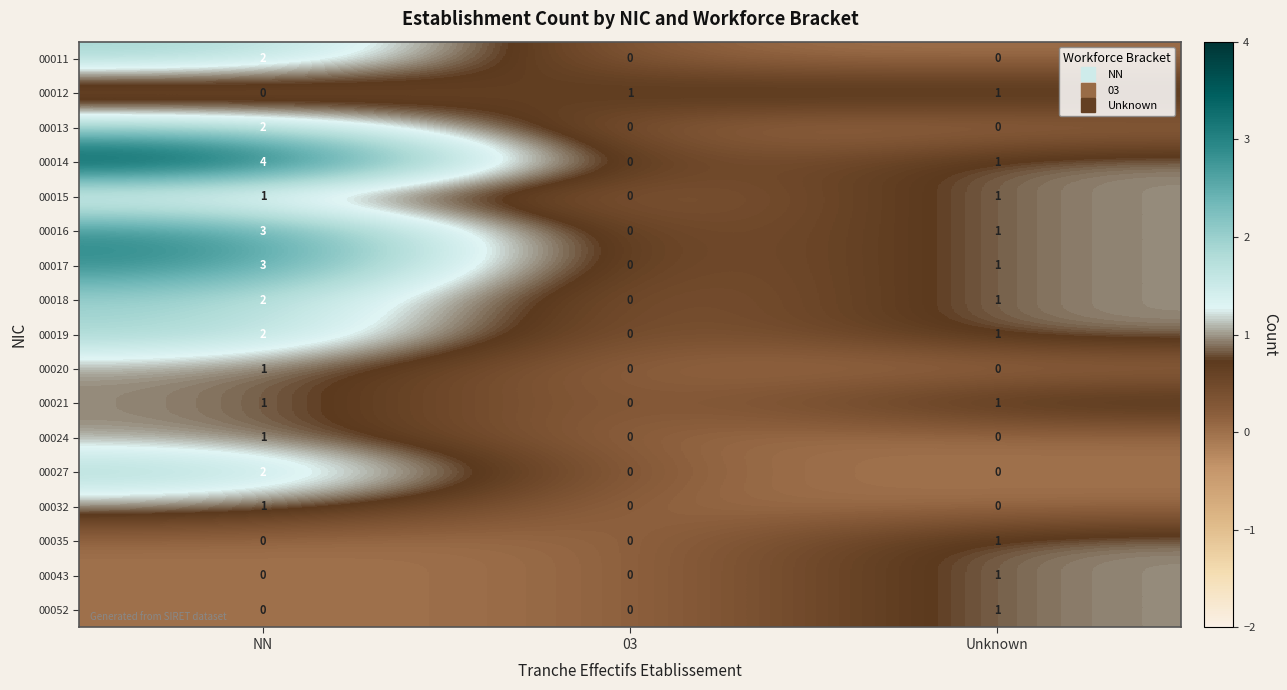

At which category is the sum across all series the highest?

NN